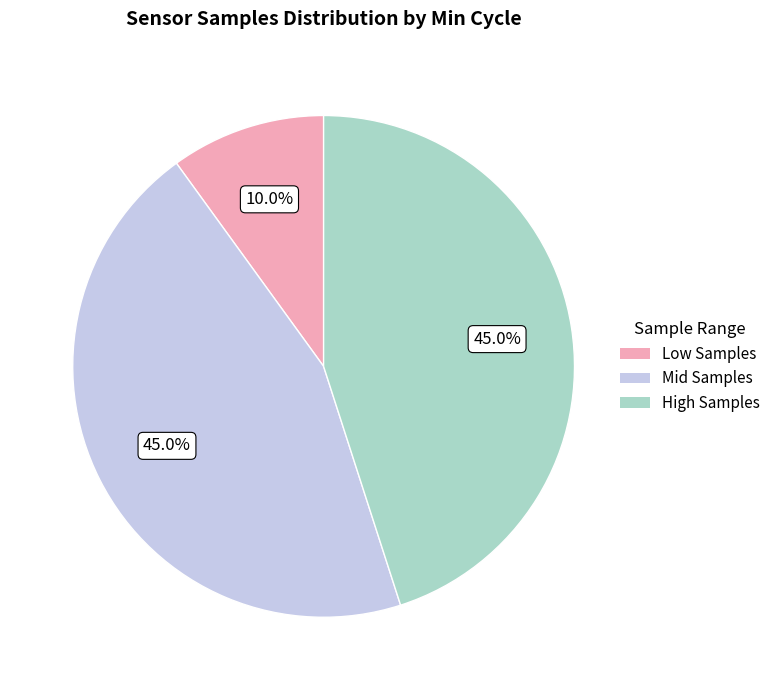

Does any single category account for the majority?

No